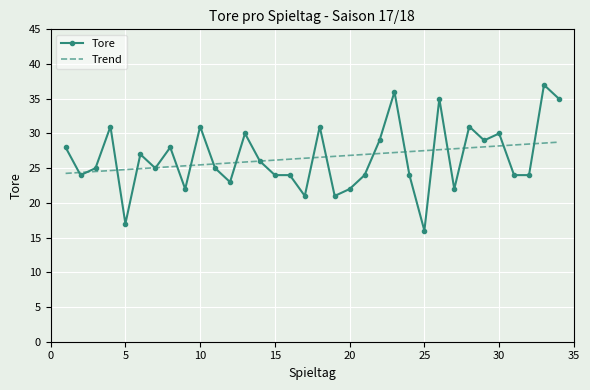

List the series in order of their peak value, lowest first.

Trend, Tore